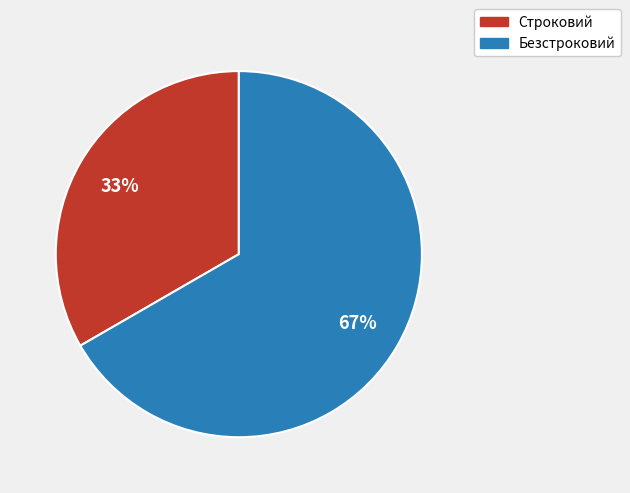

Does Безстроковий account for over 50% of the chart?

Yes